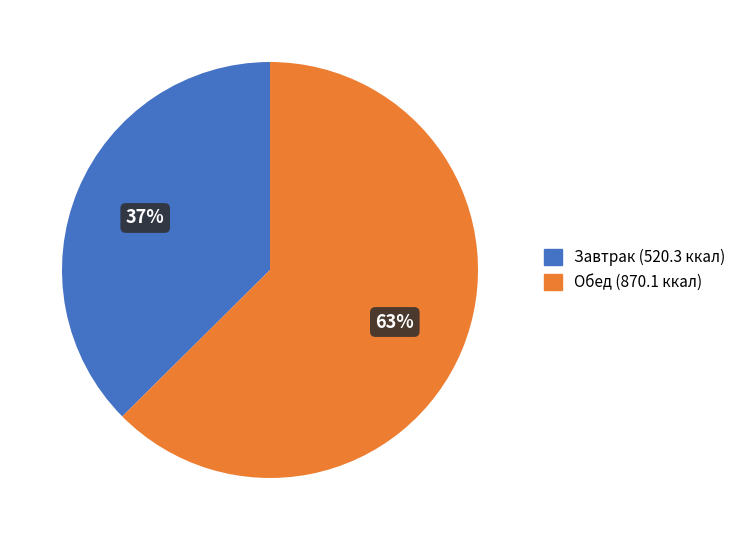

Combined, do Завтрак (520.3 ккал) and Обед (870.1 ккал) account for over 50%?

Yes